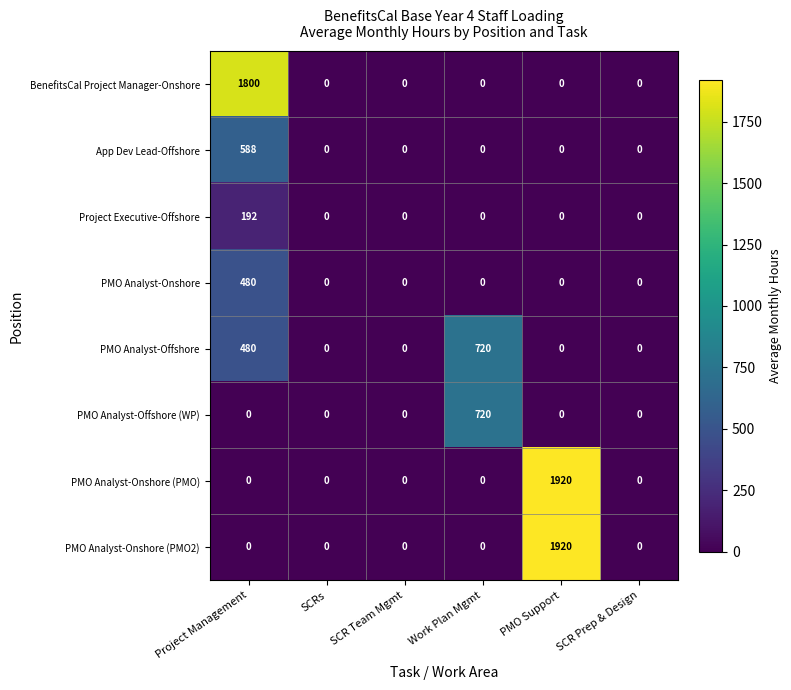

Which category has the highest value in the PMO Analyst-Onshore series?

Project Management